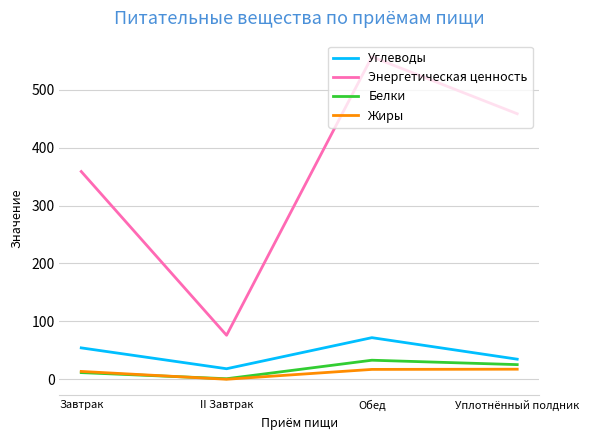

What is the approximate value of Белки at Обед?

32.9